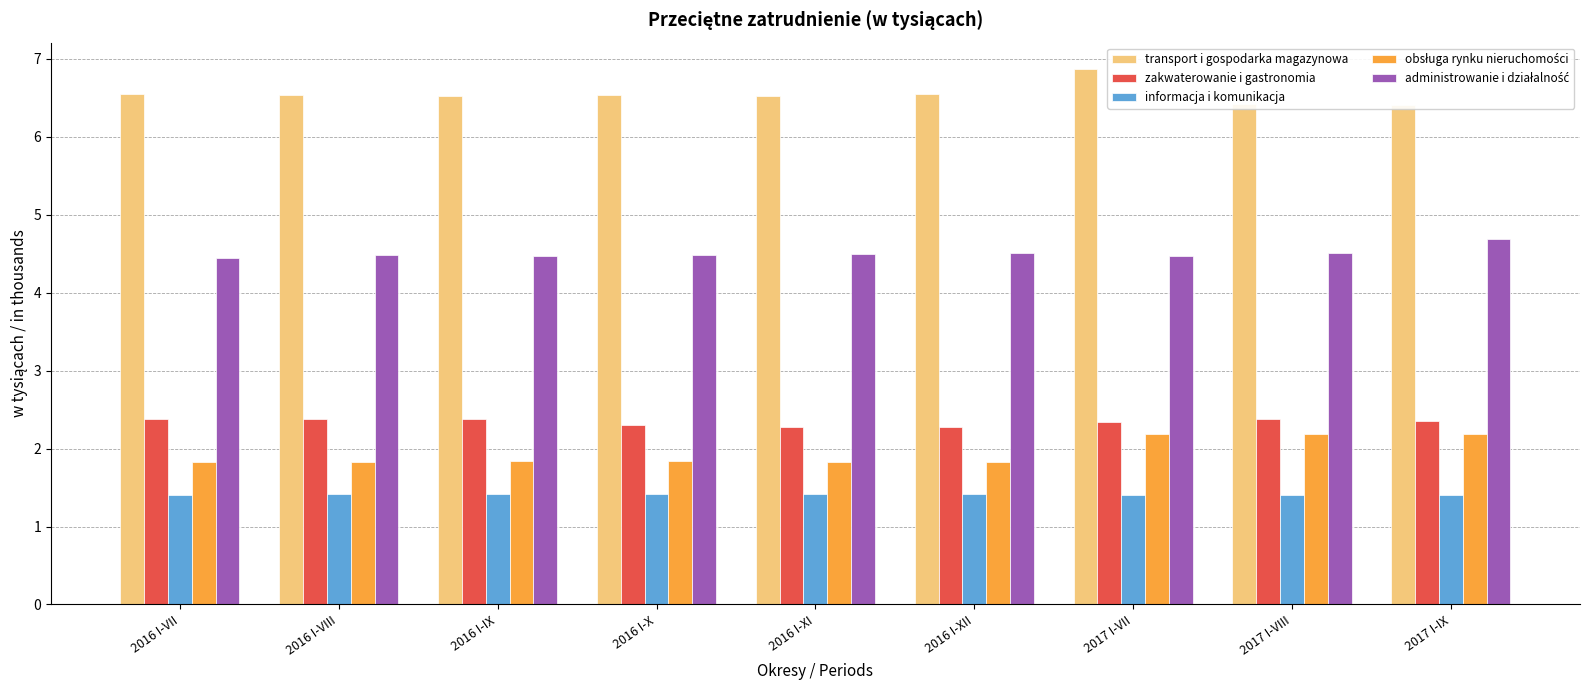

What is the maximum value for informacja i komunikacja?

1.4